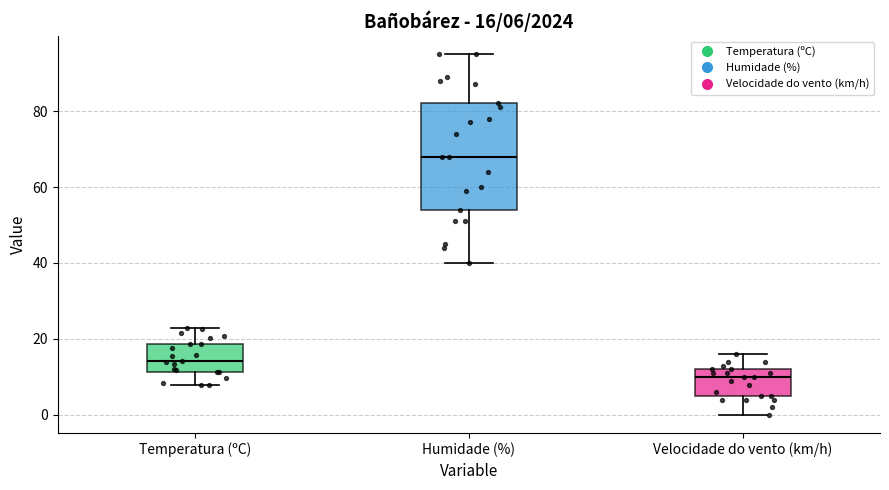

Which box is the tallest, from its lower edge to its upper edge?

Humidade (%)